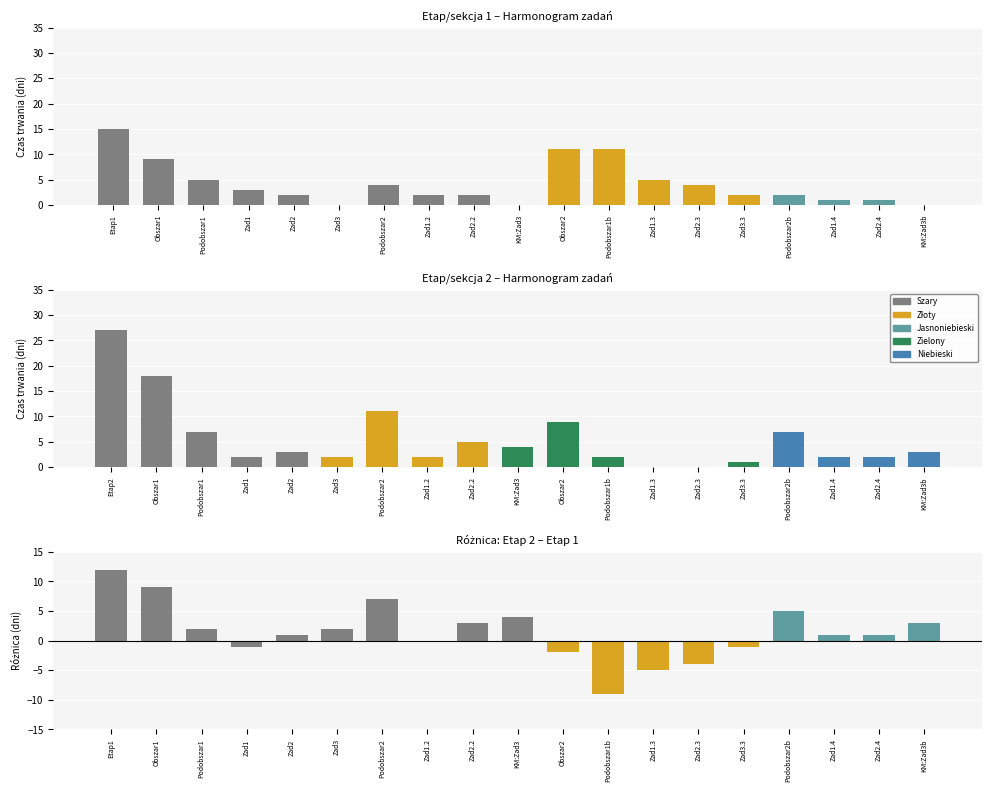

What is the spread (max minus min) of values at 10?

19